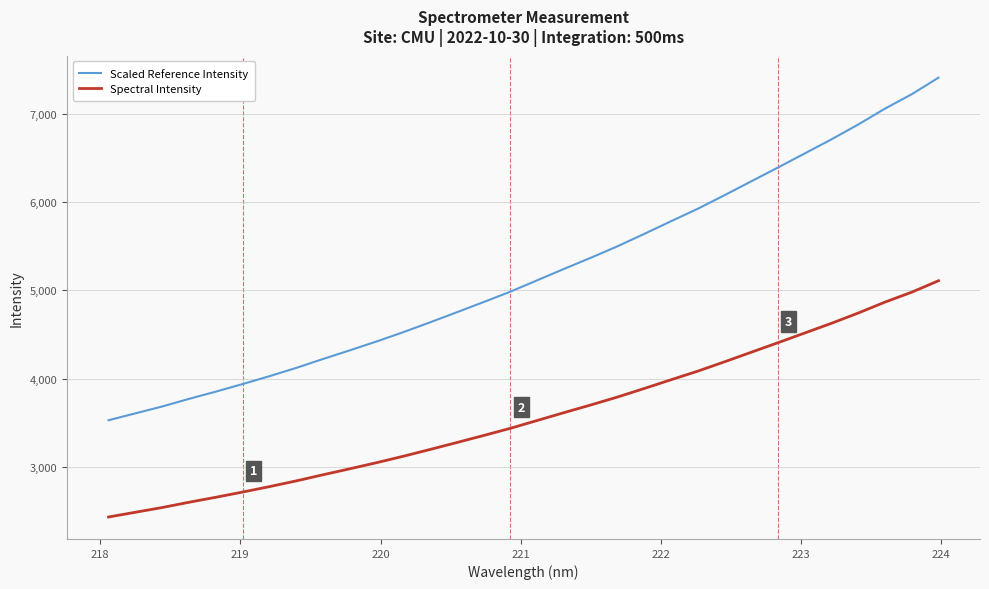

True or false: Scaled Reference Intensity and Spectral Intensity cross at least once.

False